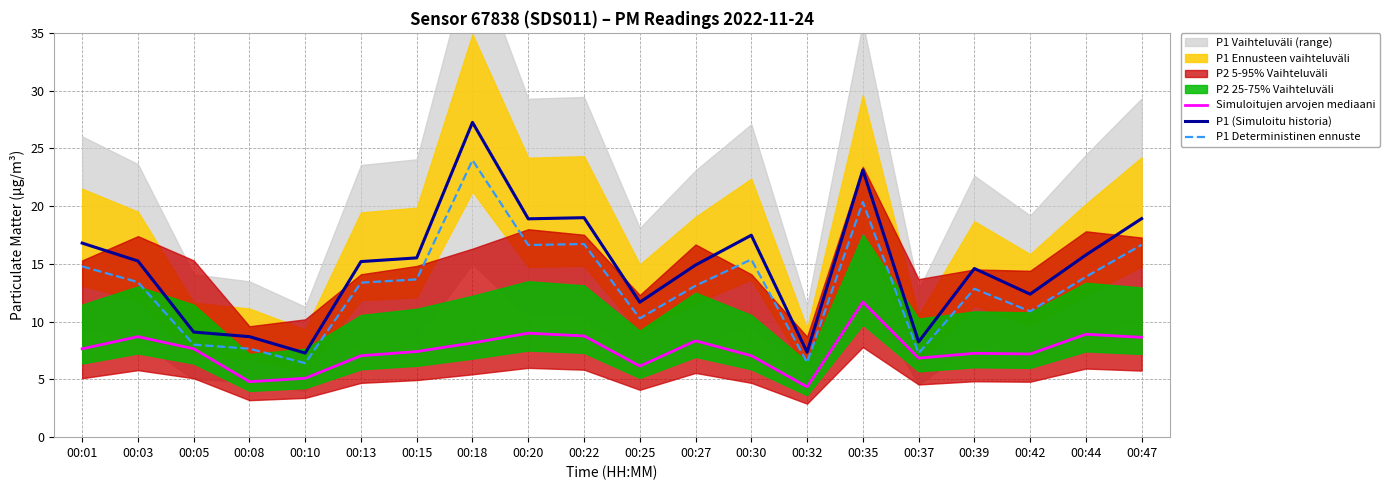

Is it true that Simuloitujen arvojen mediaani equals 6.8 at 00:37?

True